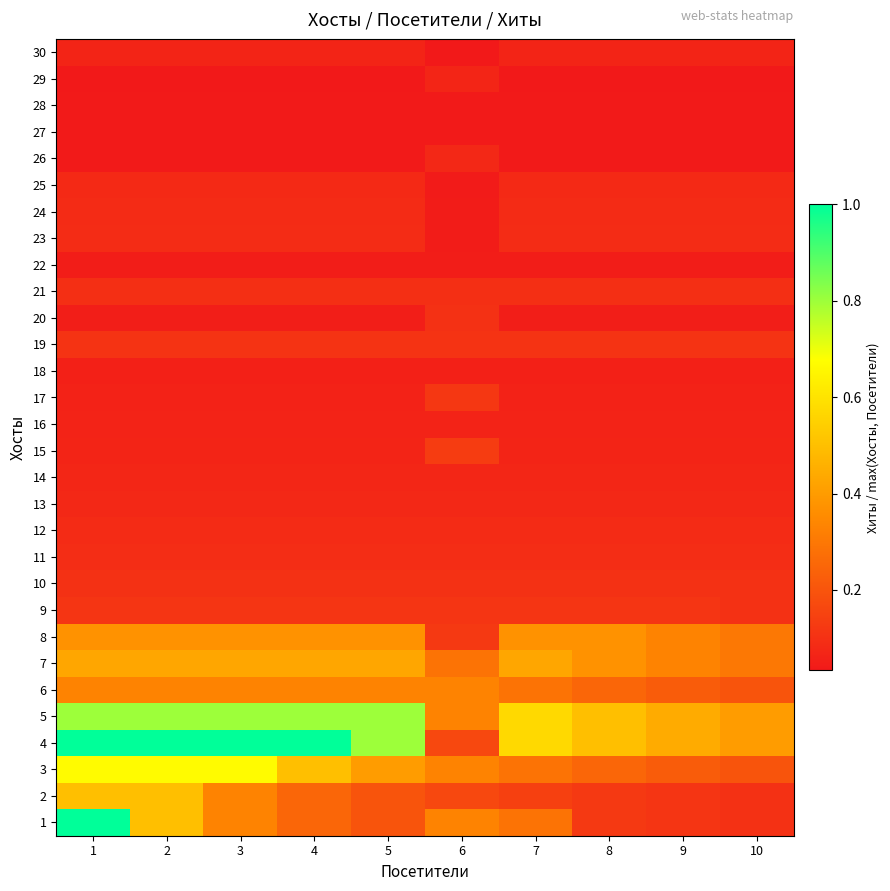

What is the total value across all series at 5?

5.1